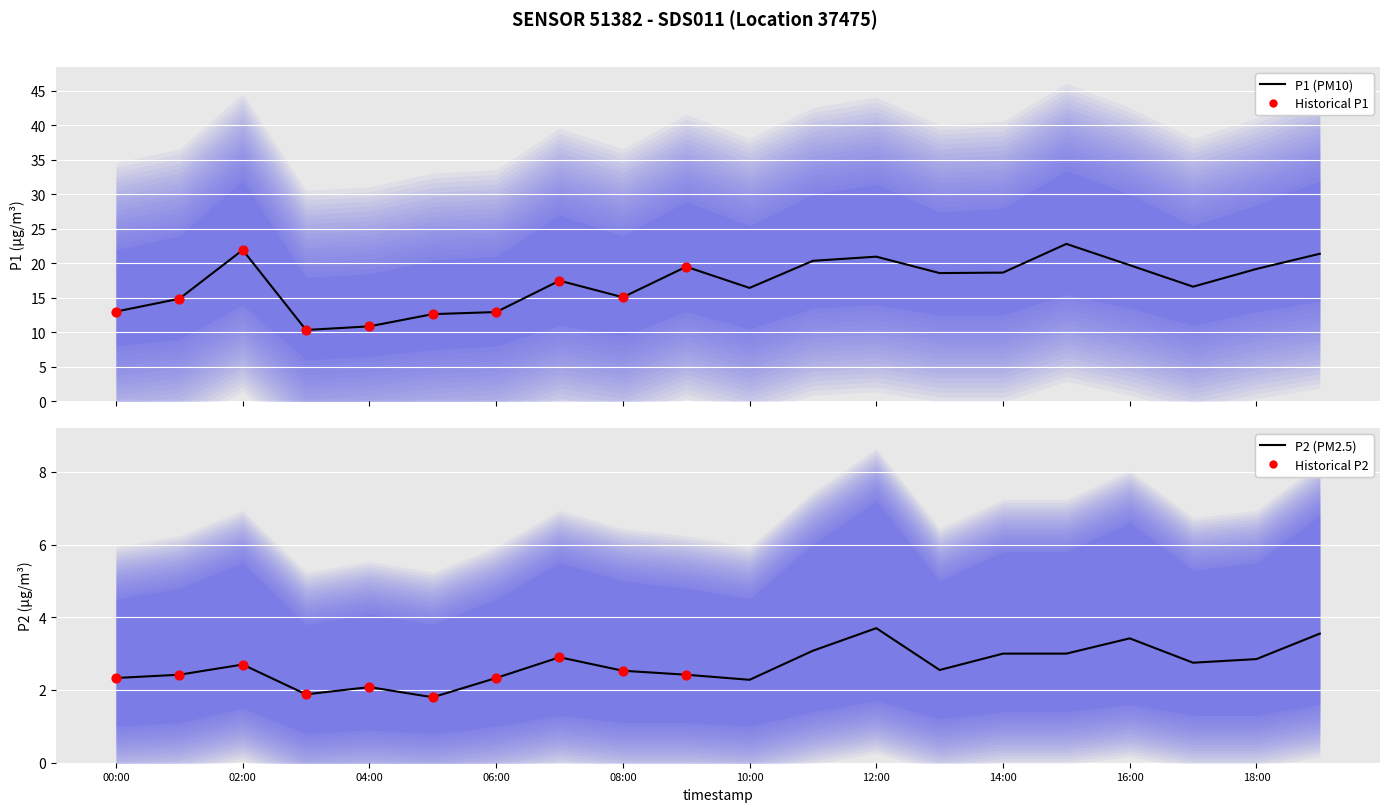

Which series contains the highest Y value?

P1